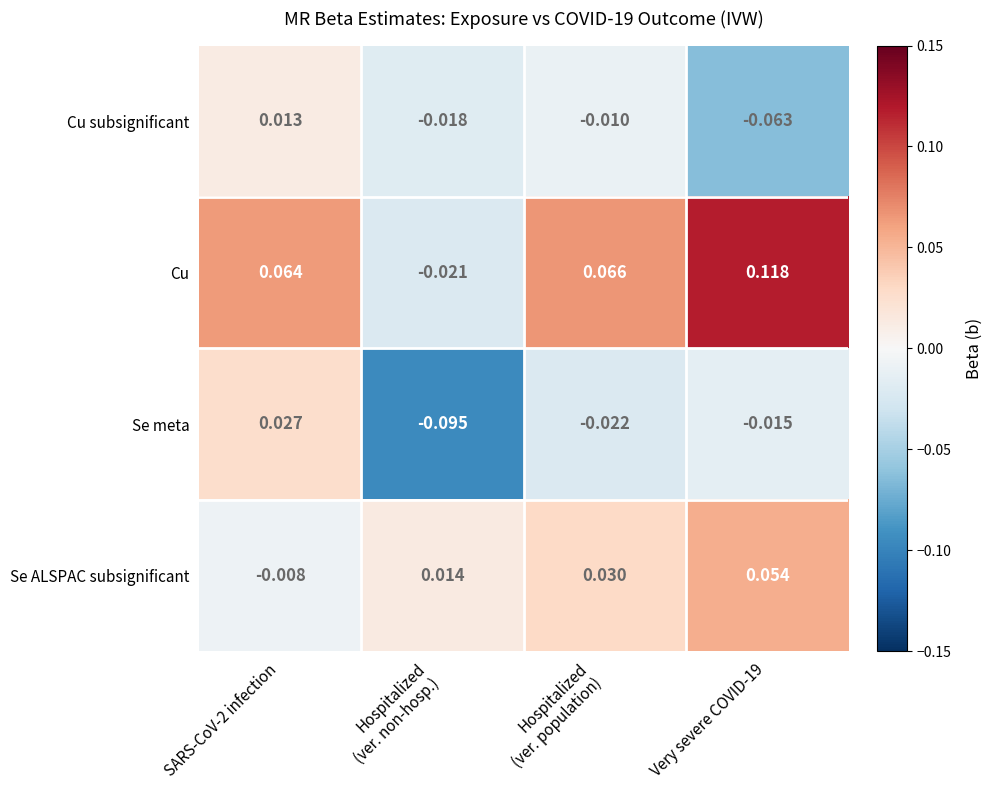

Count the number of categories in the chart.

4